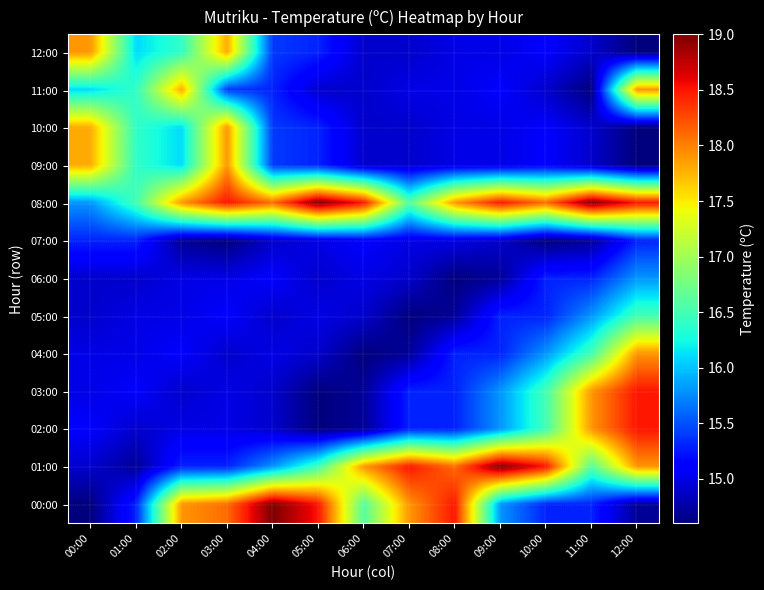

Reading left to right, transcribe all the data shown in this chart.

00:00: 00:00=14.6	01:00=15.3	02:00=17.9	03:00=18.1	04:00=19.0	05:00=18.5	06:00=16.6	07:00=17.9	08:00=18.5	09:00=15.8	10:00=15.3	11:00=15.3	12:00=14.7
01:00: 00:00=14.9	01:00=14.7	02:00=15.3	03:00=15.3	04:00=15.8	05:00=16.5	06:00=17.9	07:00=18.5	08:00=18.1	09:00=19.0	10:00=18.5	11:00=16.6	12:00=17.9
02:00: 00:00=15.1	01:00=14.9	02:00=15.0	03:00=15.0	04:00=14.9	05:00=14.6	06:00=14.7	07:00=15.3	08:00=15.3	09:00=15.8	10:00=16.5	11:00=17.9	12:00=18.5
03:00: 00:00=15.0	01:00=15.1	02:00=14.9	03:00=15.0	04:00=14.9	05:00=14.6	06:00=14.7	07:00=15.3	08:00=15.3	09:00=15.8	10:00=16.5	11:00=17.9	12:00=18.5
04:00: 00:00=15.0	01:00=15.0	02:00=15.1	03:00=14.9	04:00=15.0	05:00=14.9	06:00=14.6	07:00=14.7	08:00=15.3	09:00=15.3	10:00=15.8	11:00=16.5	12:00=17.9
05:00: 00:00=14.9	01:00=15.0	02:00=15.0	03:00=15.1	04:00=14.9	05:00=15.0	06:00=14.9	07:00=14.6	08:00=14.7	09:00=15.3	10:00=15.3	11:00=15.8	12:00=16.5
06:00: 00:00=14.9	01:00=14.9	02:00=15.0	03:00=15.0	04:00=15.1	05:00=14.9	06:00=15.0	07:00=14.9	08:00=14.6	09:00=14.7	10:00=15.3	11:00=15.3	12:00=15.8
07:00: 00:00=15.3	01:00=15.3	02:00=14.7	03:00=14.6	04:00=14.9	05:00=15.0	06:00=15.1	07:00=15.0	08:00=15.0	09:00=14.9	10:00=14.6	11:00=14.7	12:00=15.3
08:00: 00:00=15.8	01:00=16.5	02:00=17.9	03:00=18.5	04:00=18.1	05:00=19.0	06:00=18.5	07:00=16.6	08:00=17.9	09:00=18.5	10:00=18.1	11:00=19.0	12:00=18.5
09:00: 00:00=17.8	01:00=16.4	02:00=16.1	03:00=17.9	04:00=15.4	05:00=15.3	06:00=14.9	07:00=14.9	08:00=15.0	09:00=15.0	10:00=15.1	11:00=14.9	12:00=14.6
10:00: 00:00=17.8	01:00=16.4	02:00=16.1	03:00=17.9	04:00=15.4	05:00=15.3	06:00=14.9	07:00=14.9	08:00=15.0	09:00=15.0	10:00=15.1	11:00=14.9	12:00=14.6
11:00: 00:00=16.1	01:00=16.4	02:00=17.8	03:00=15.4	04:00=15.3	05:00=14.9	06:00=14.9	07:00=15.0	08:00=15.0	09:00=15.1	10:00=14.9	11:00=14.6	12:00=17.9
12:00: 00:00=17.9	01:00=16.1	02:00=16.4	03:00=17.8	04:00=15.4	05:00=15.3	06:00=14.9	07:00=14.9	08:00=15.0	09:00=15.0	10:00=15.1	11:00=14.9	12:00=14.6